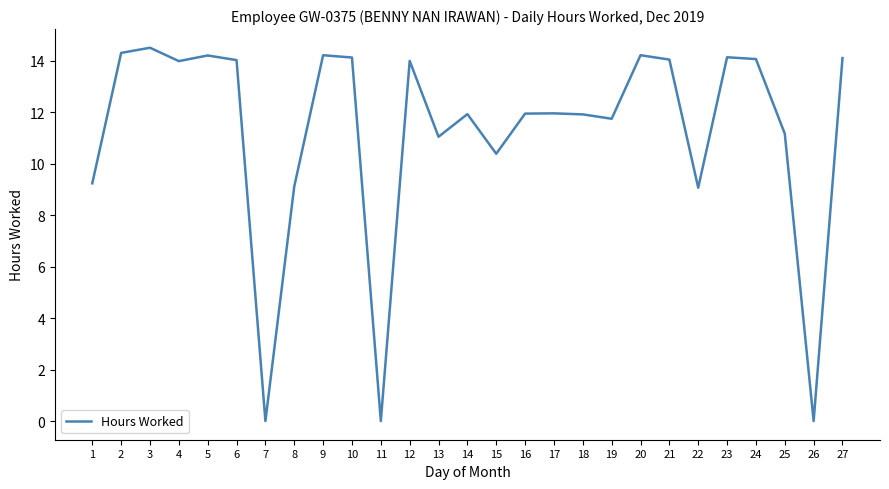

Between 24 and 1, which is larger?

24